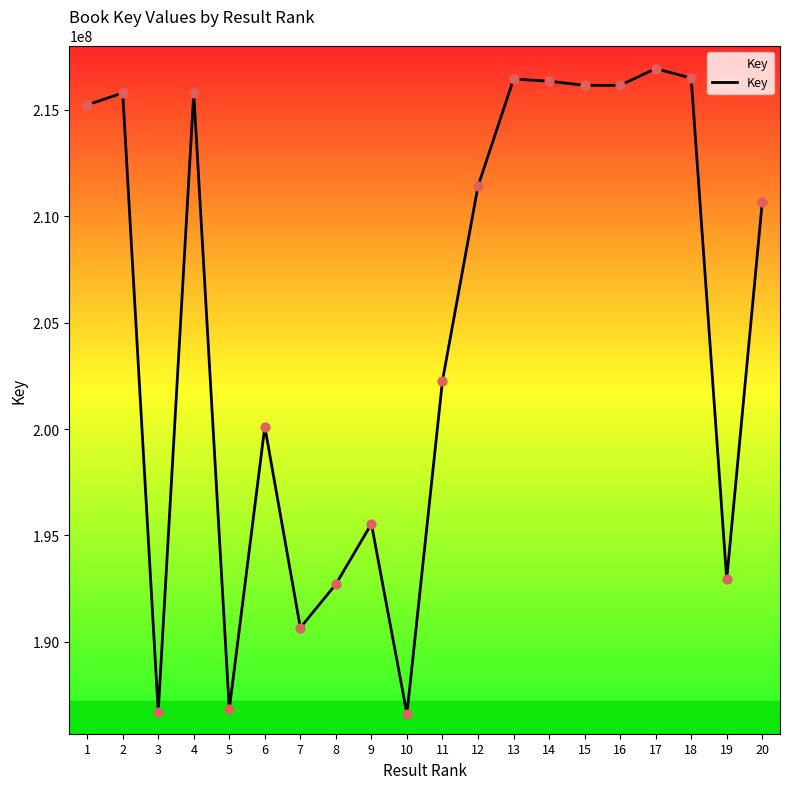

What is the change in value from 4 to 15?

+358857